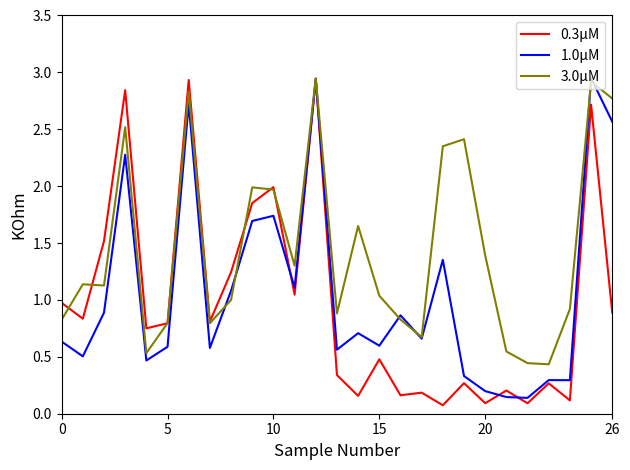

The 0.3μM series shows 0.6 at 15. True or false?

False